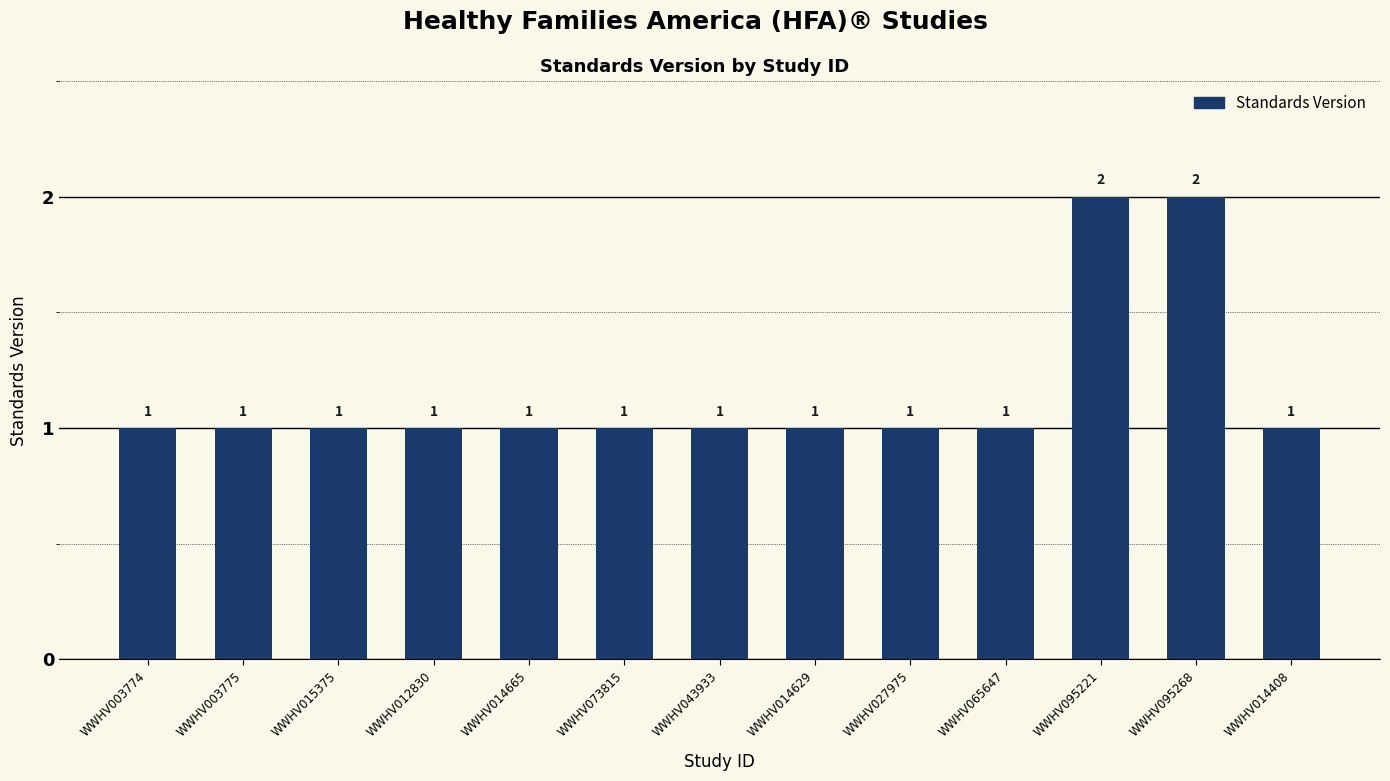

Are the bars grouped side by side (vs. stacked)?

No